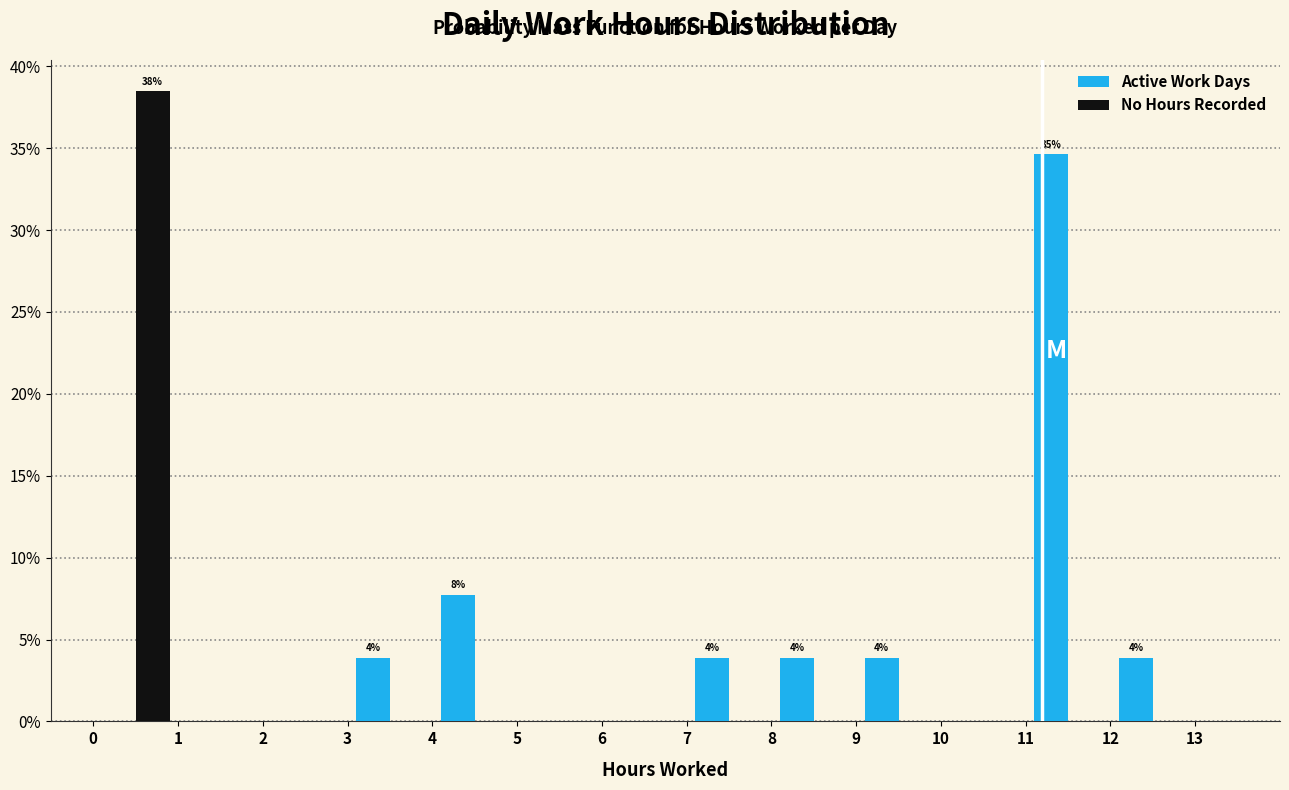

In the No Hours Recorded series, which range on the x-axis has the tallest bar?

0 to 1